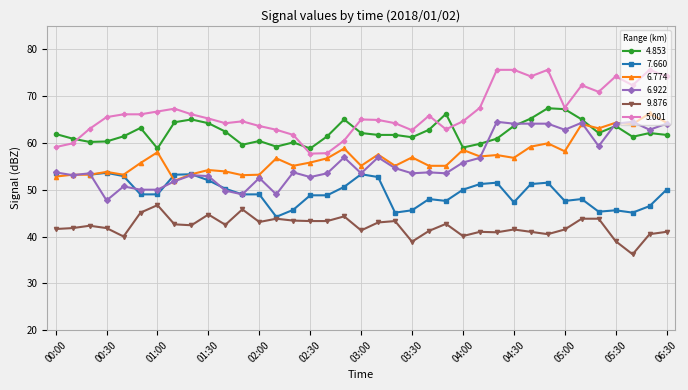

At which label does 4.853 reach its peak?

04:50